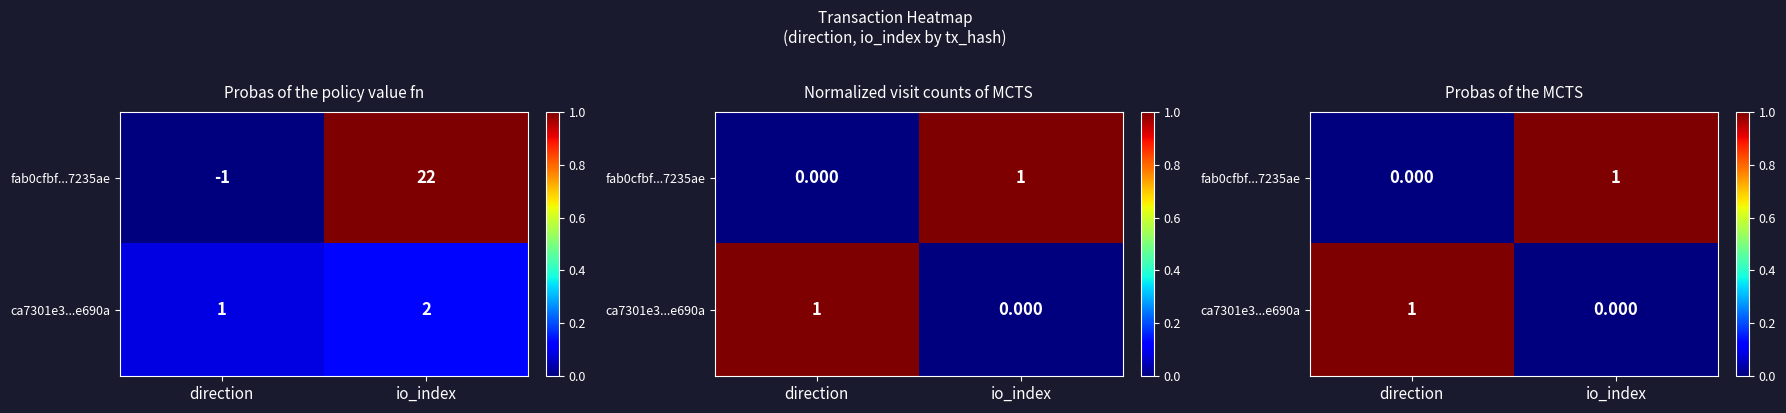

What is the spread (max minus min) of values at io_index?

1